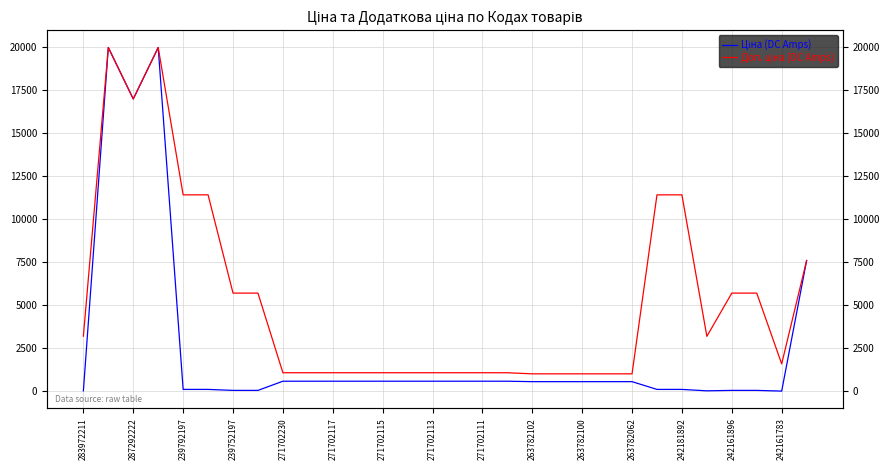

What are all the series names shown in the legend?

Ціна (DC Amps), Доп. ціна (DC Amps)